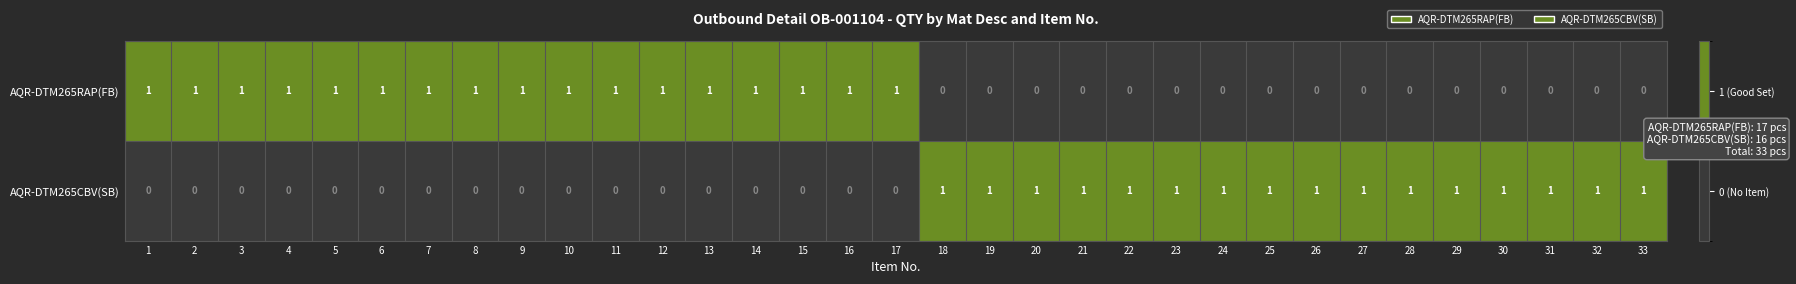

Rank the series by their average value, from lowest to highest.

AQR-DTM265CBV(SB), AQR-DTM265RAP(FB)